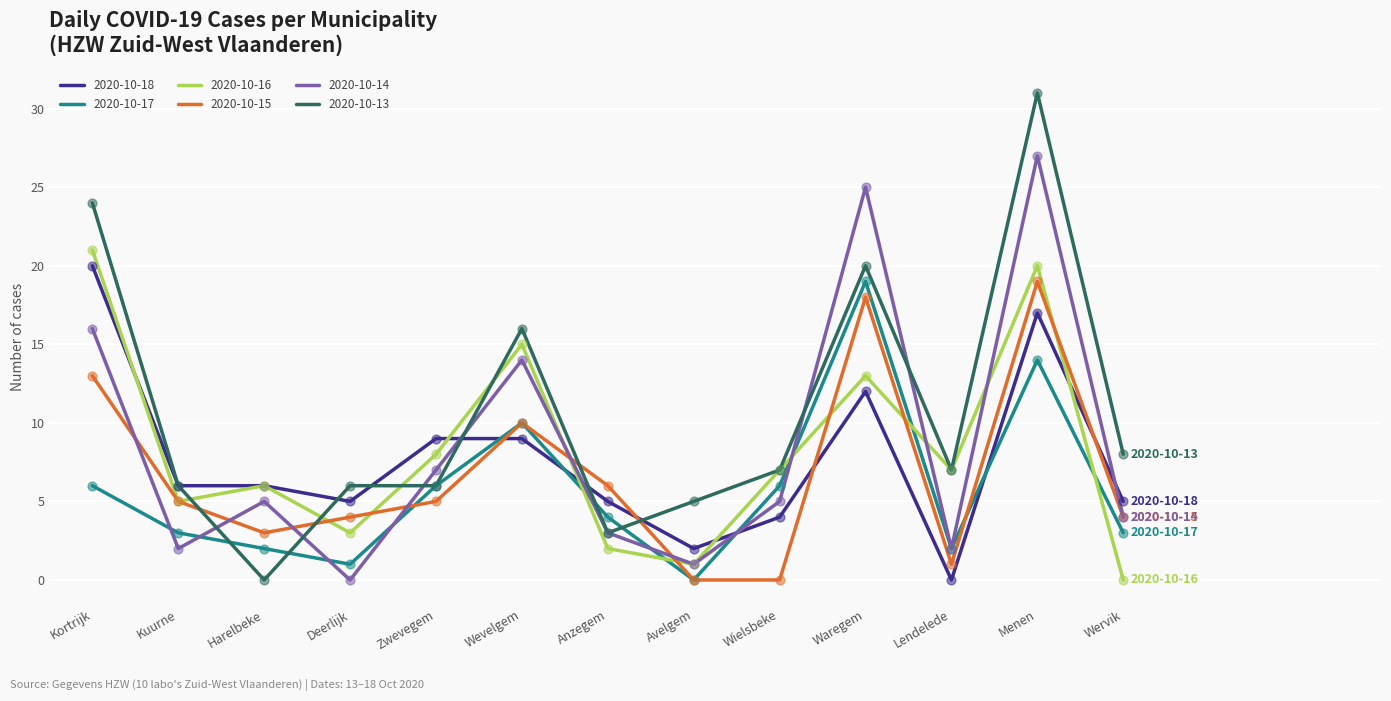

What are all the series names shown in the legend?

2020-10-18, 2020-10-17, 2020-10-16, 2020-10-15, 2020-10-14, 2020-10-13